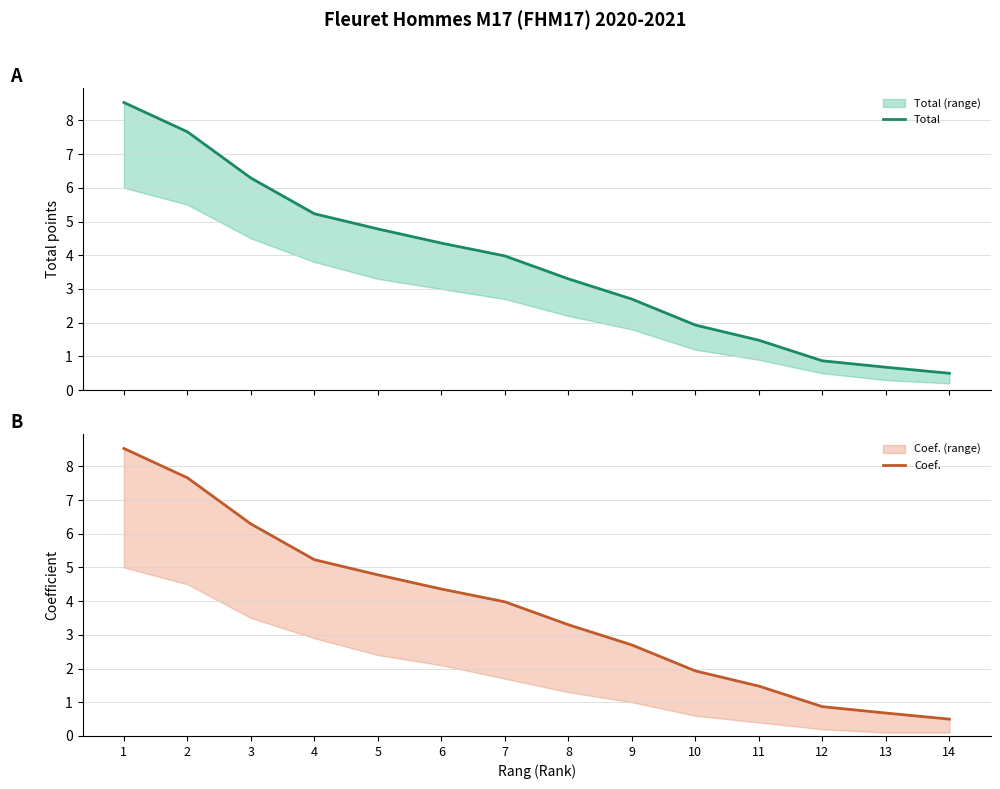

Is this an area chart (filled region under the line)?

No